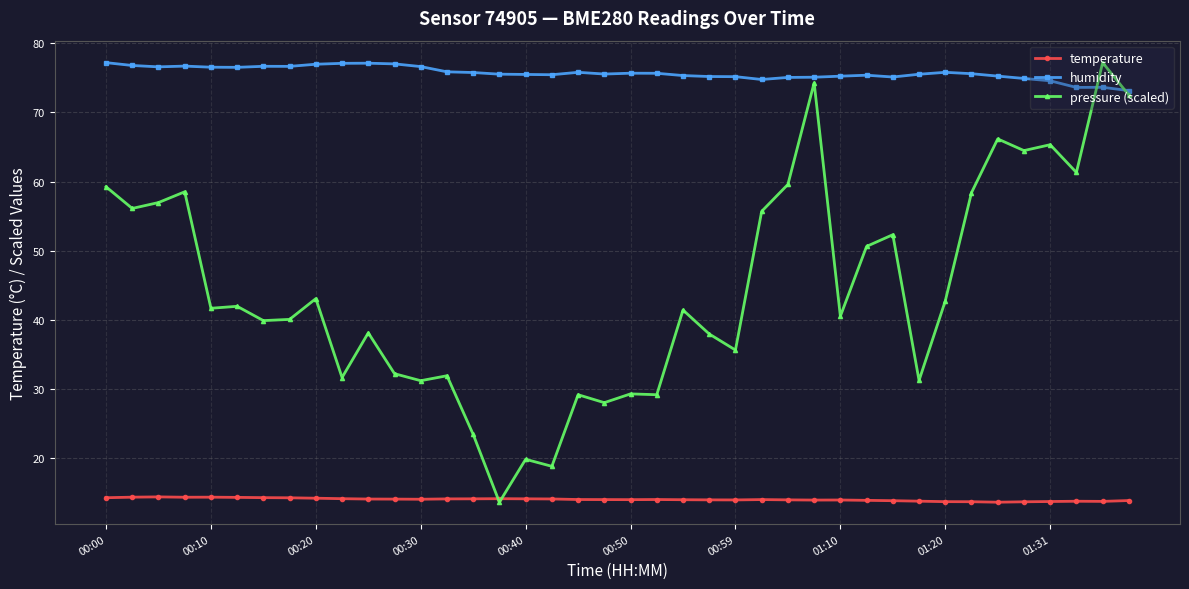

What is the smallest value displayed?

13.6